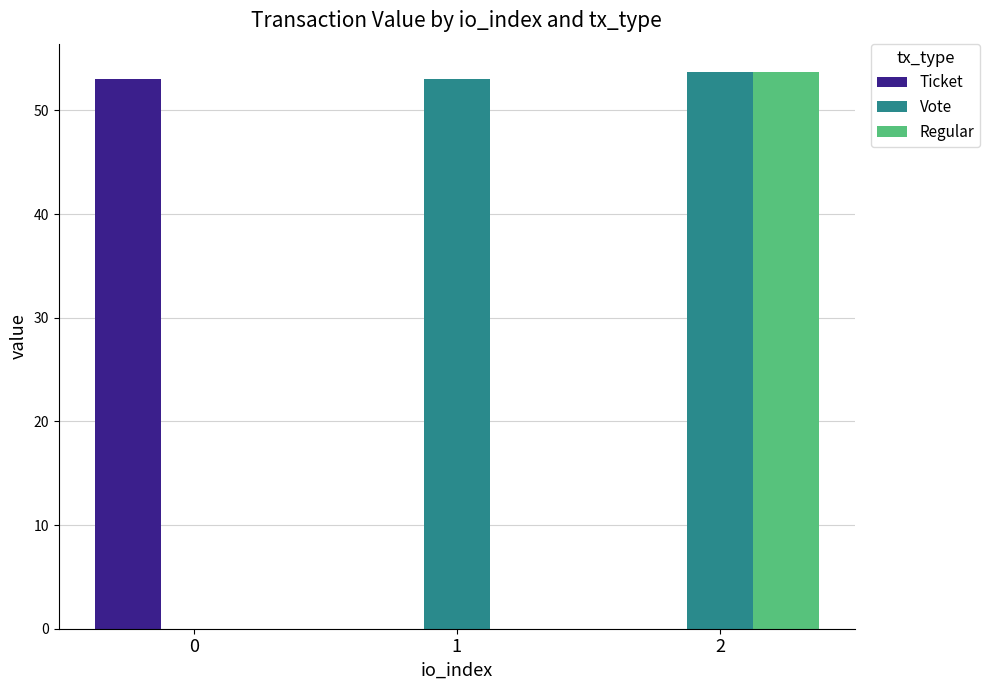

Reading right to left, transcribe all the data shown in this chart.

Ticket: 2=0.0	1=0.0	0=53.1
Vote: 2=53.8	1=53.1	0=0.0
Regular: 2=53.8	1=0.0	0=0.0